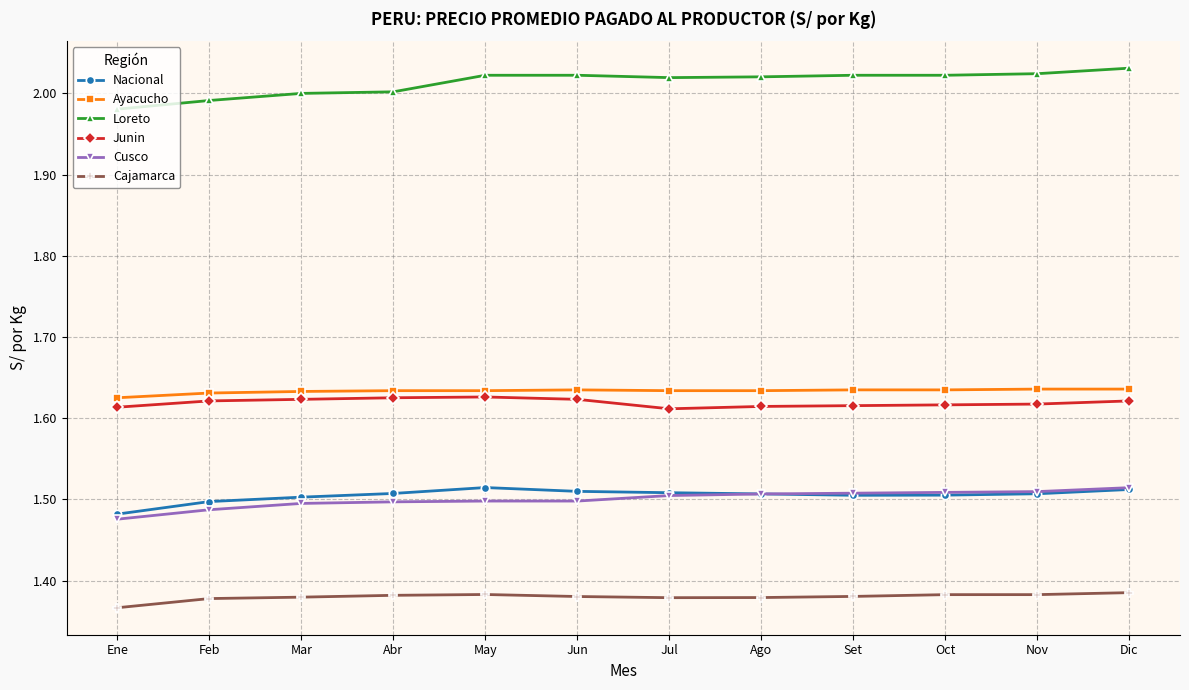

Count the number of categories in the chart.

12